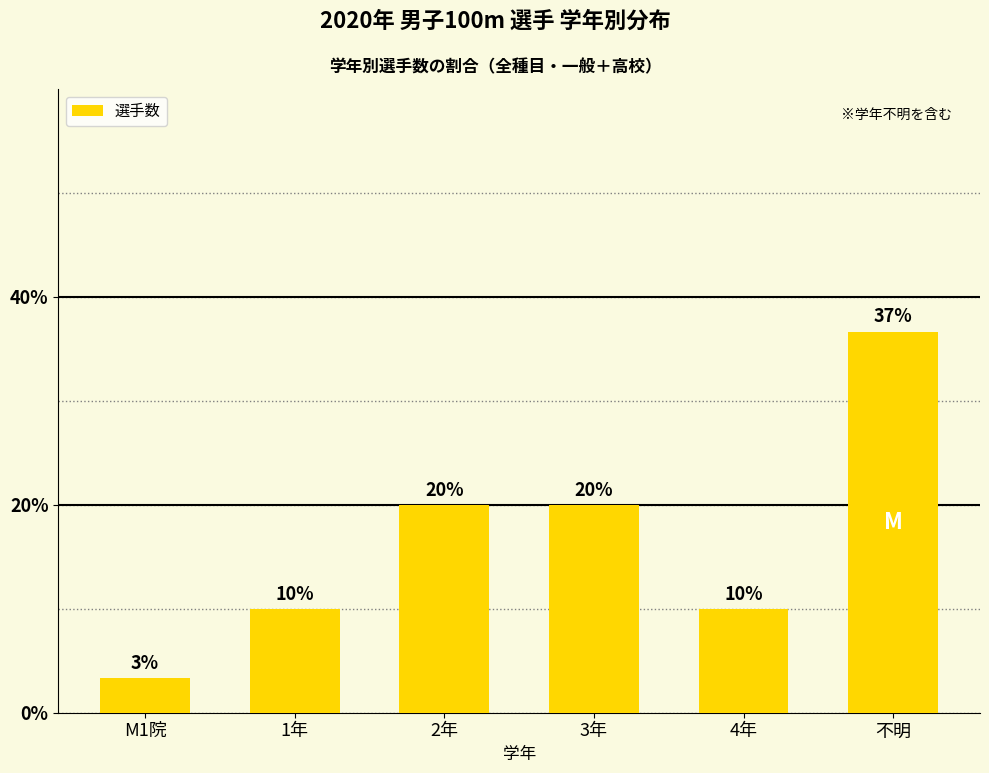

What is the greatest value displayed?

36.7